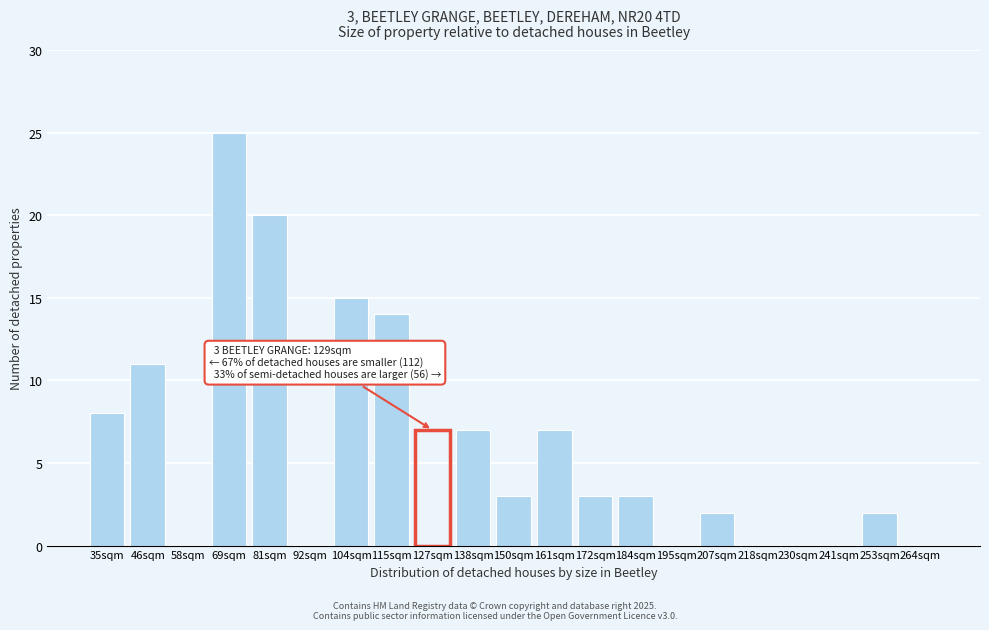

Reading left to right, transcribe all the data shown in this chart.

35sqm=8	46sqm=11	58sqm=0	69sqm=25	81sqm=20	92sqm=0	104sqm=15	115sqm=14	127sqm=7	138sqm=7	150sqm=3	161sqm=7	172sqm=3	184sqm=3	195sqm=0	207sqm=2	218sqm=0	230sqm=0	241sqm=0	253sqm=2	264sqm=0